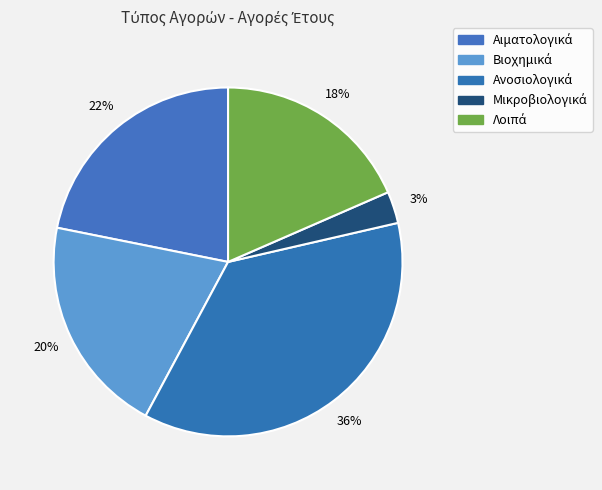

How many slices are in this pie chart?

5